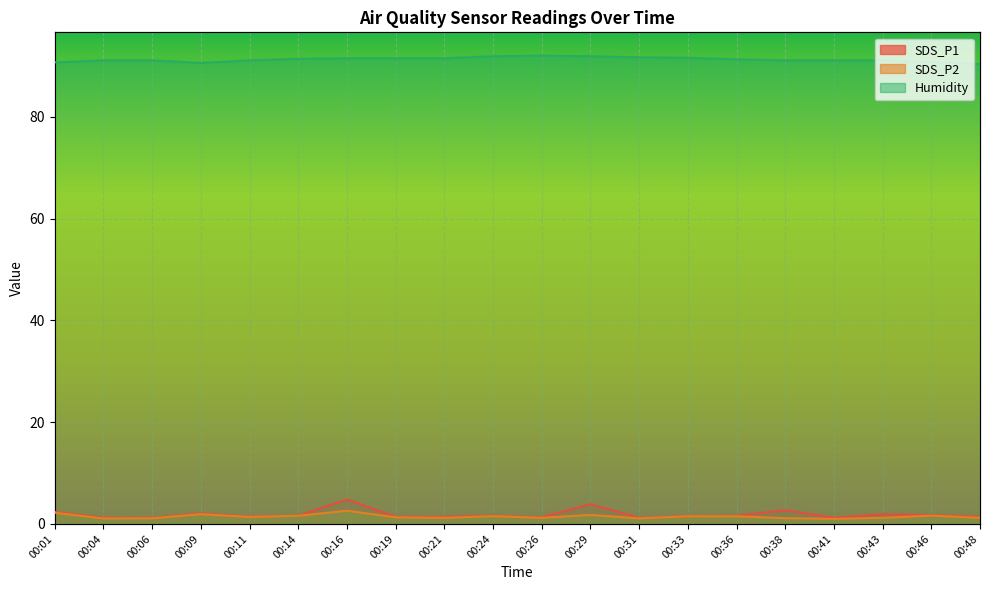

What is the total value across all series at 00:46?

94.2